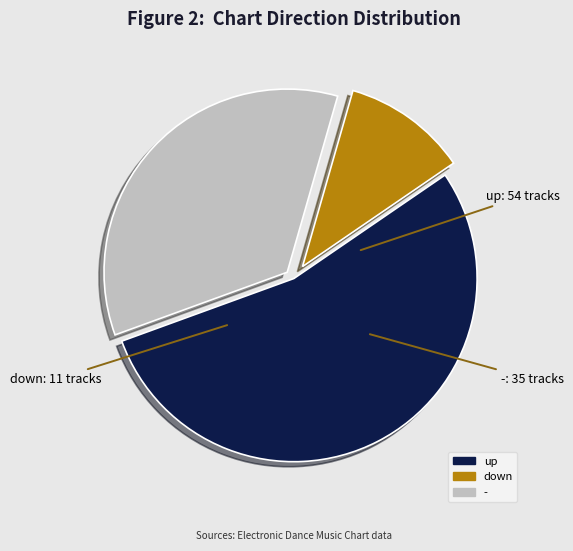

Approximately how many times larger is the value at up compared to -?

1.5